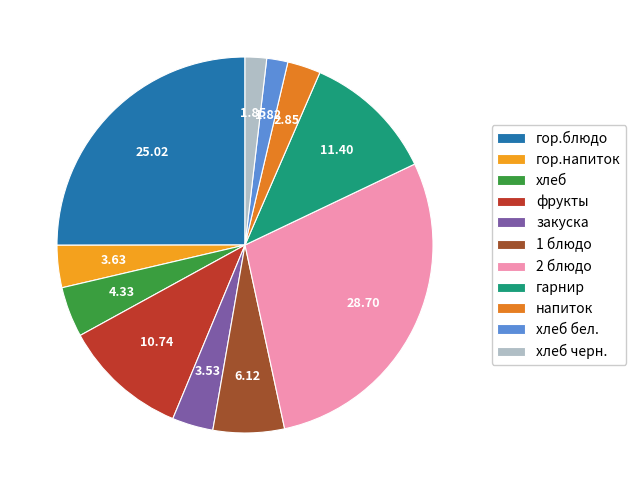

True or false: напиток accounts for 1% of the total.

False